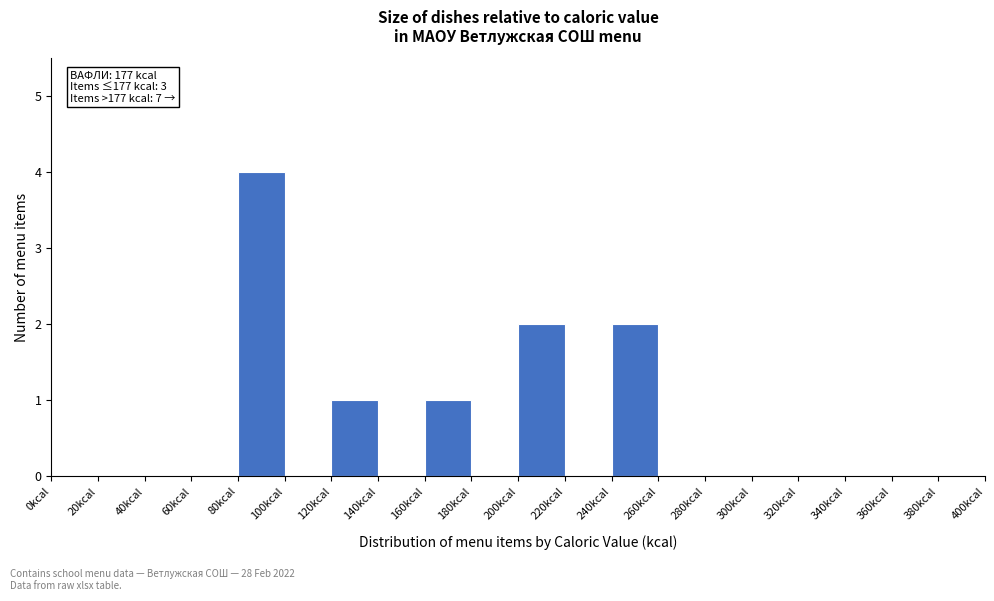

Over which range of the x-axis is the bar tallest?

80 to 100